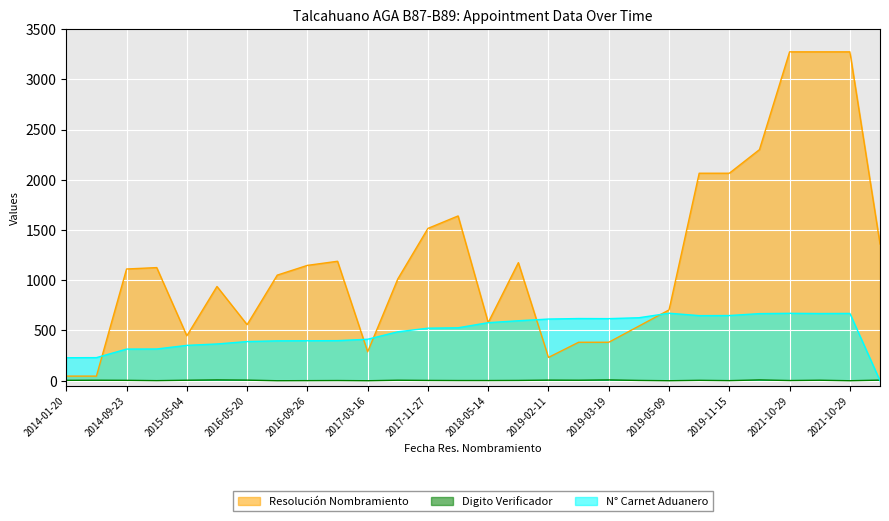

How many values in N° Carnet Aduanero are above zero?

27